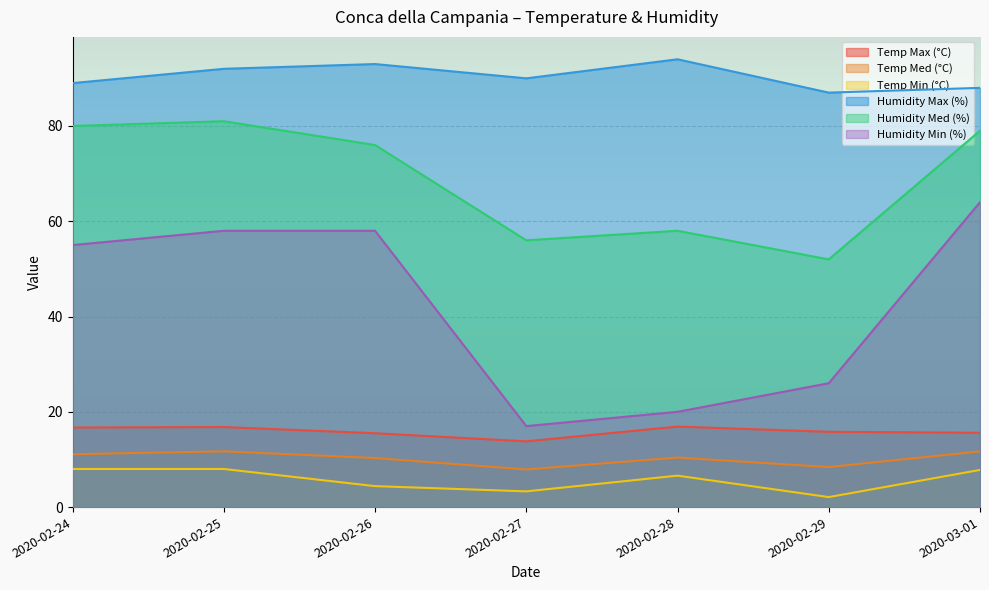

How many lines are shown in the chart?

6